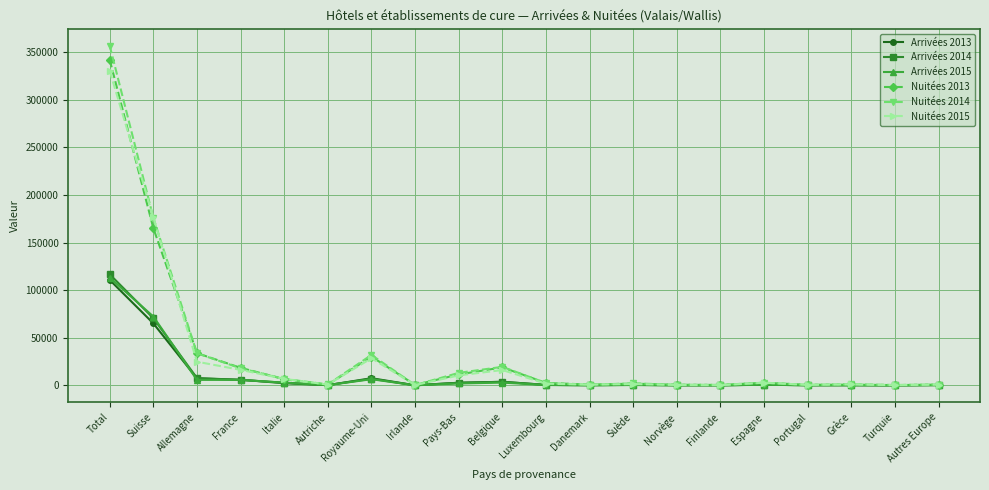

The value of Nuitées 2013 at Suisse is 66713. True or false?

False